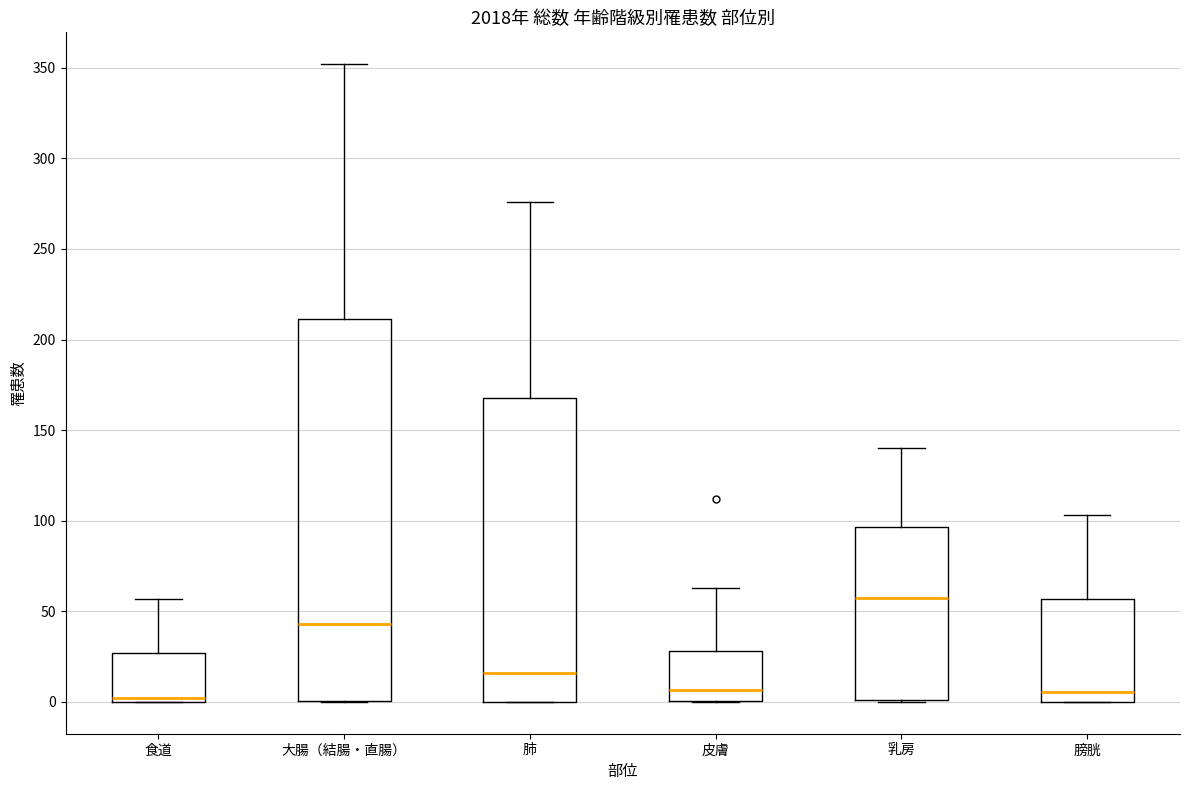

Comparing the boxes themselves (not the whiskers), which one is the tallest?

大腸（結腸・直腸）